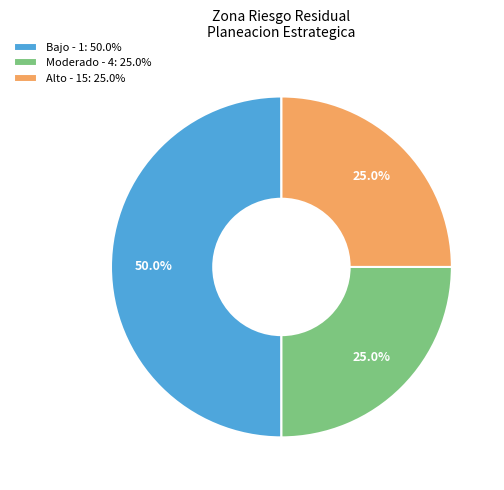

Combined, what portion of the pie is Alto - 15: 25.0% and Bajo - 1: 50.0%?

75.0%